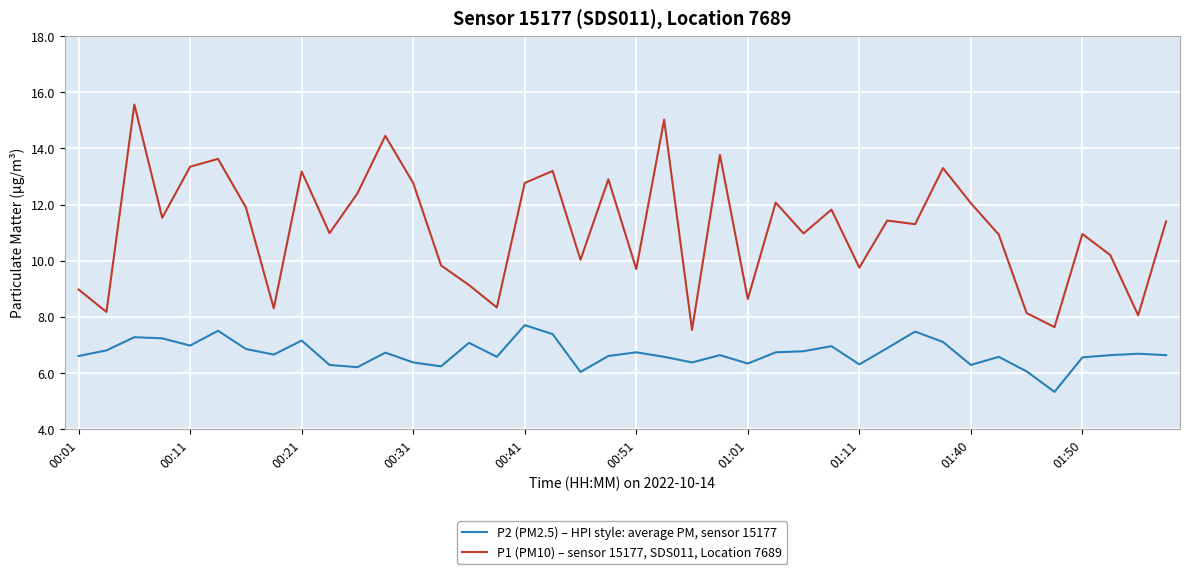

What is the difference between the maximum and minimum values in the P1 (PM10) – sensor 15177, SDS011, Location 7689 series?

8.0